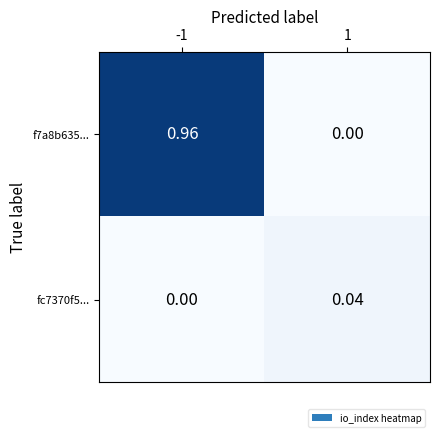

Is the value of f7a8b635... at -1 greater than the value of fc7370f5... at -1?

Yes